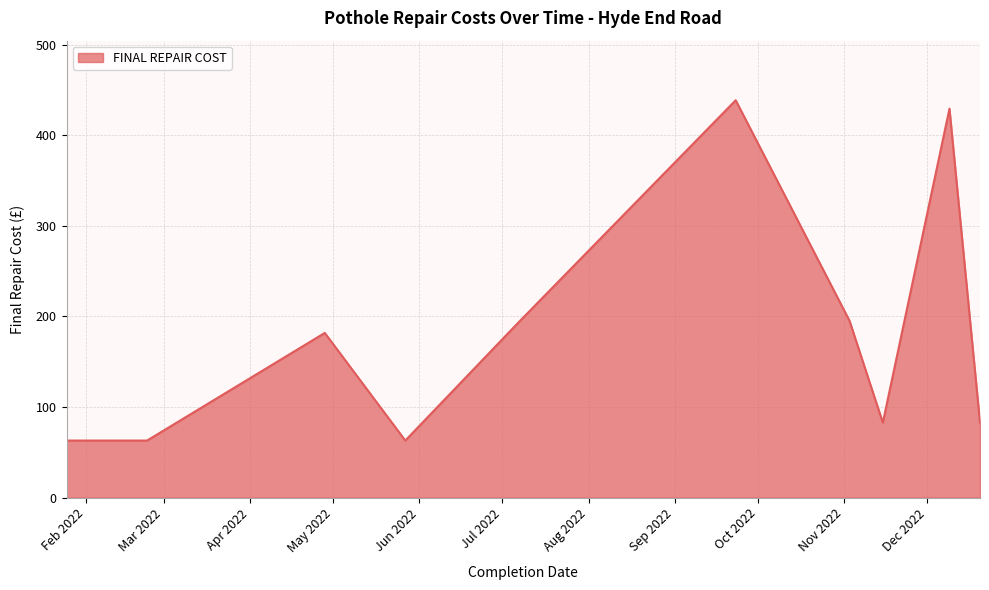

What is the label of the 11th point from the right?

2022-04-28